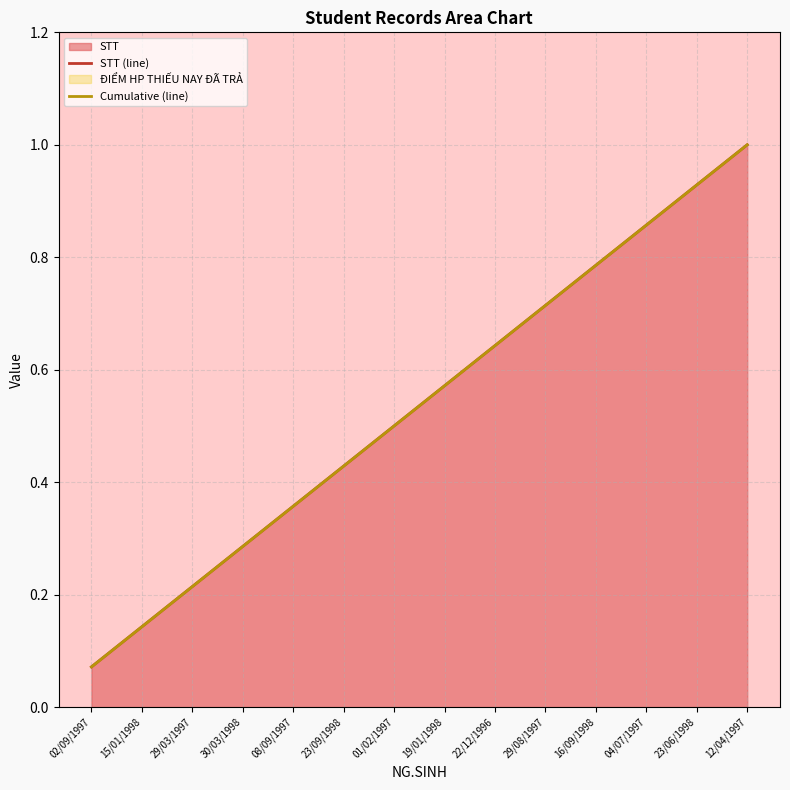

How many categories are shown in the chart?

14